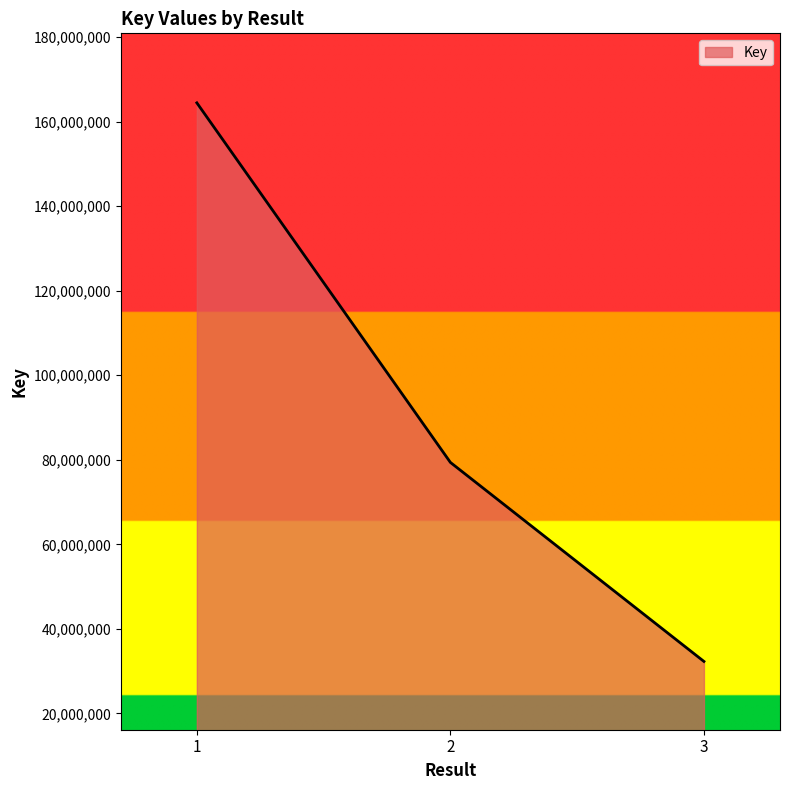

True or false: the data shows 42687141 at 3.

False